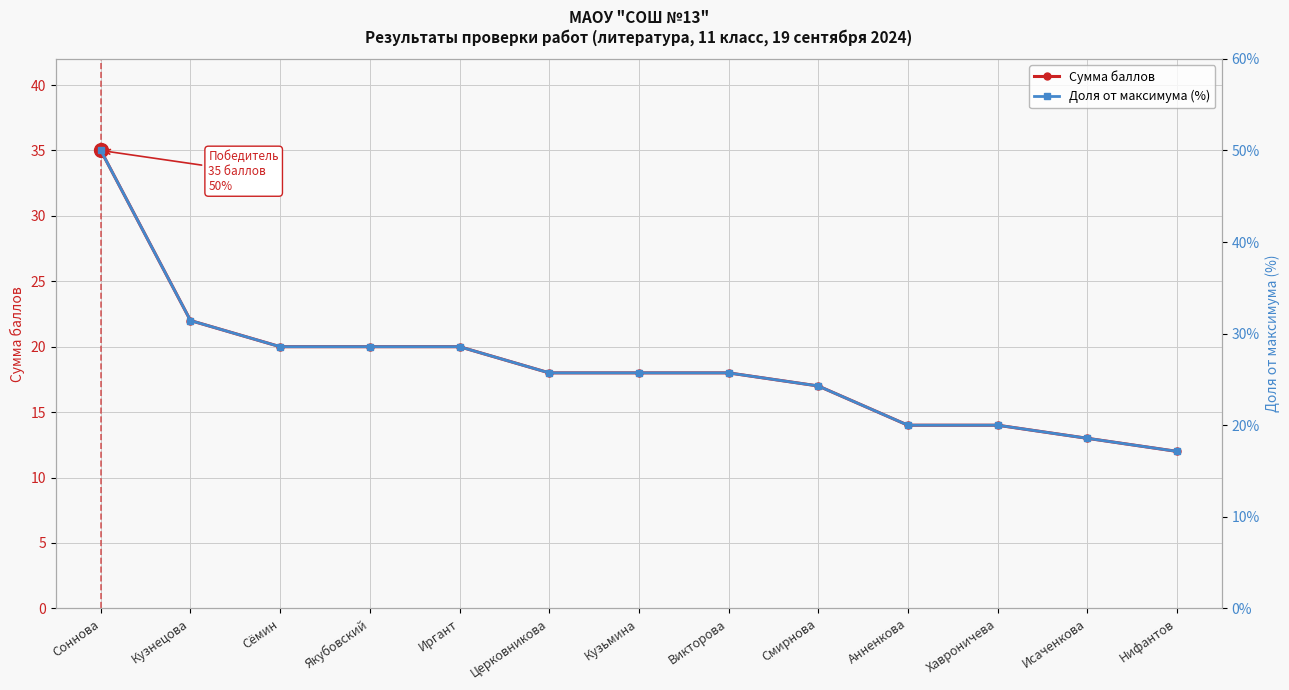

Between Кузнецова and Кузьмина, which series saw the biggest shift?

Доля от максимума (%)